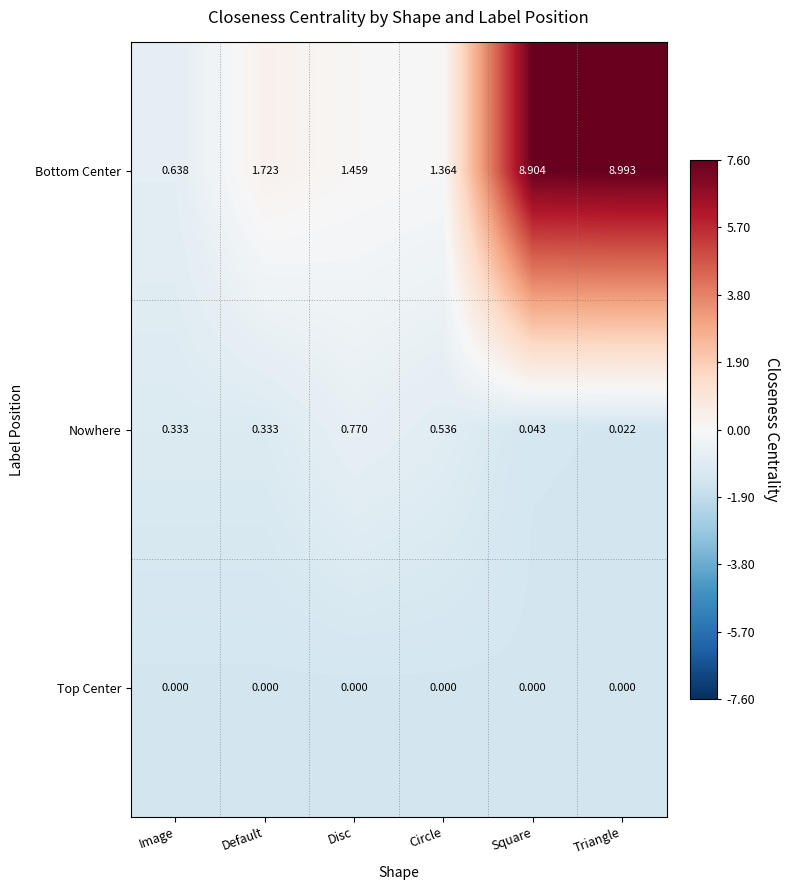

At Default, list the series in order from largest to smallest.

Bottom Center, Nowhere, Top Center